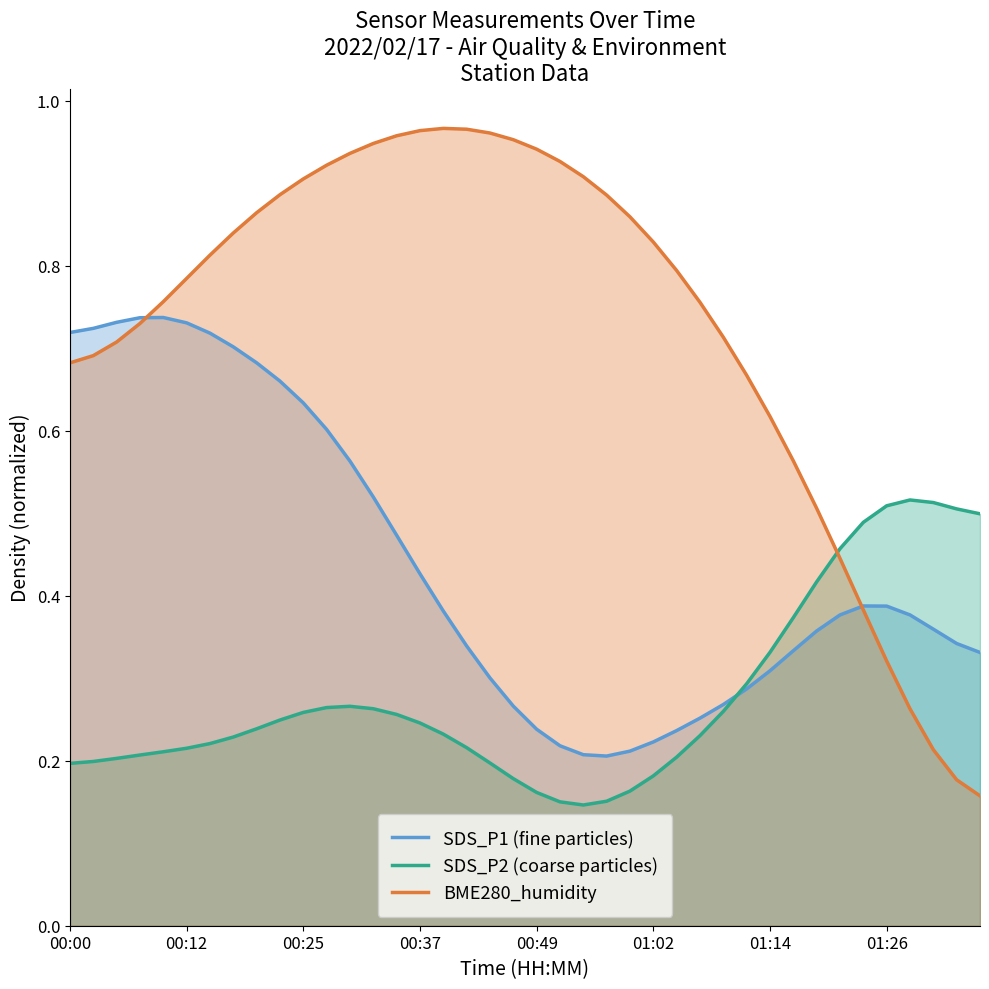

True or false: SDS_P1 (fine particles) has a value of 0.2 at 01:14.

False